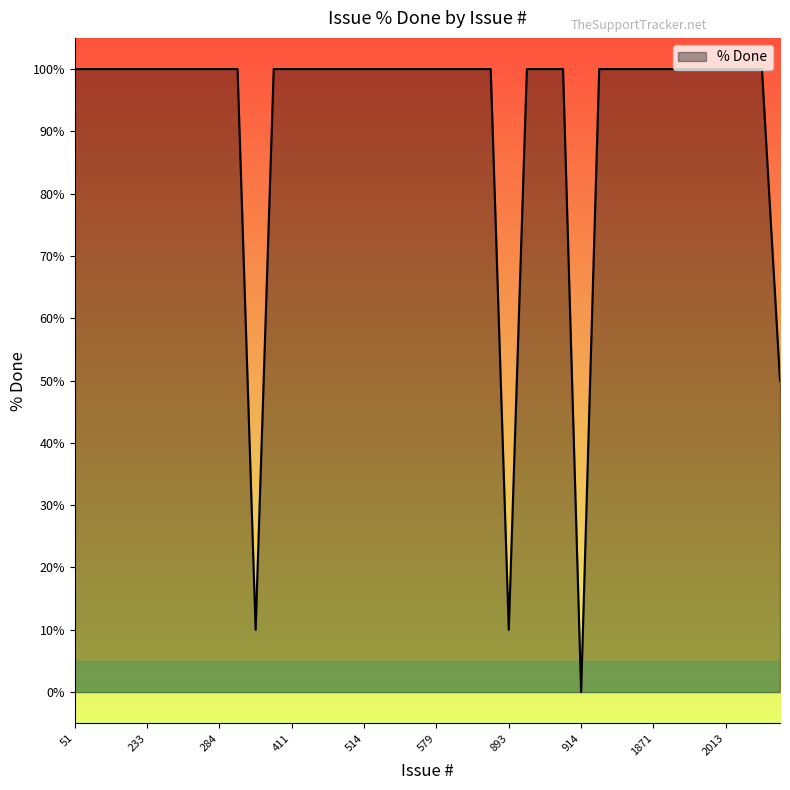

What is the difference between the maximum and minimum values?

100